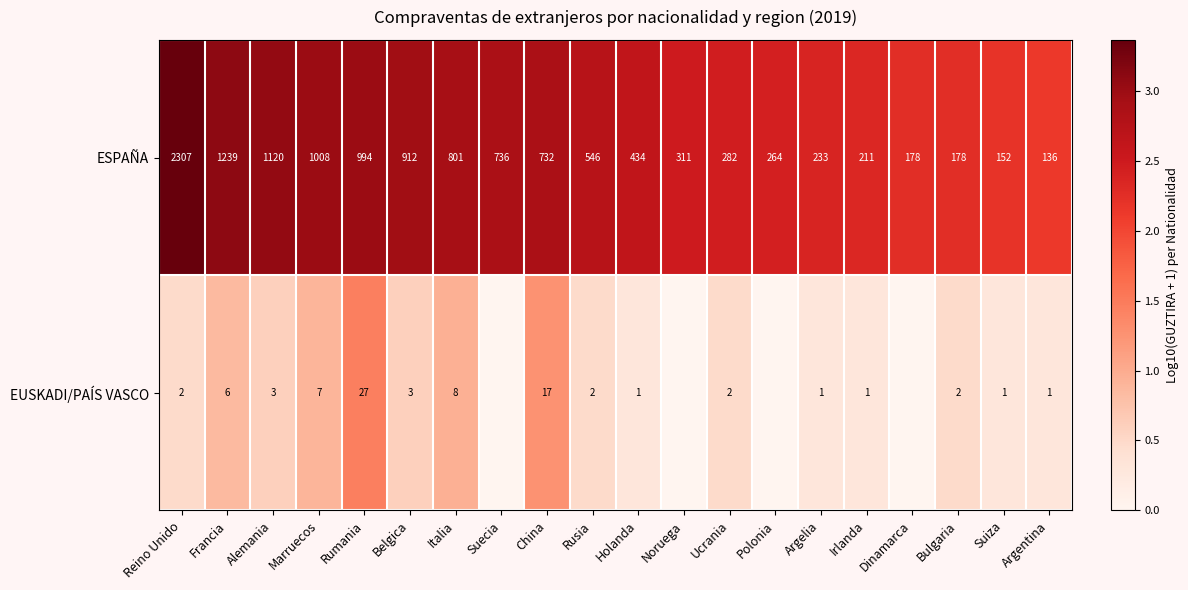

The value of ESPAÑA at Francia is 1712. True or false?

False